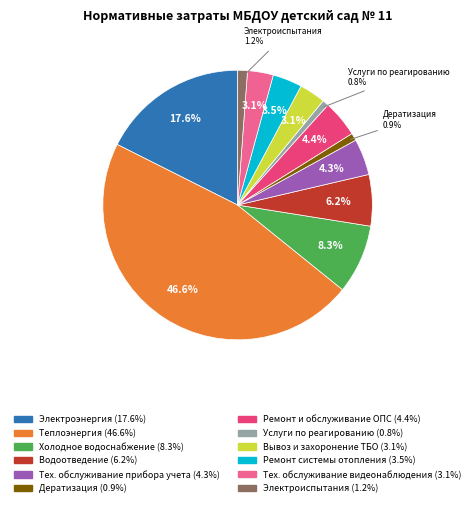

What is the largest slice in the pie chart?

Теплоэнергия